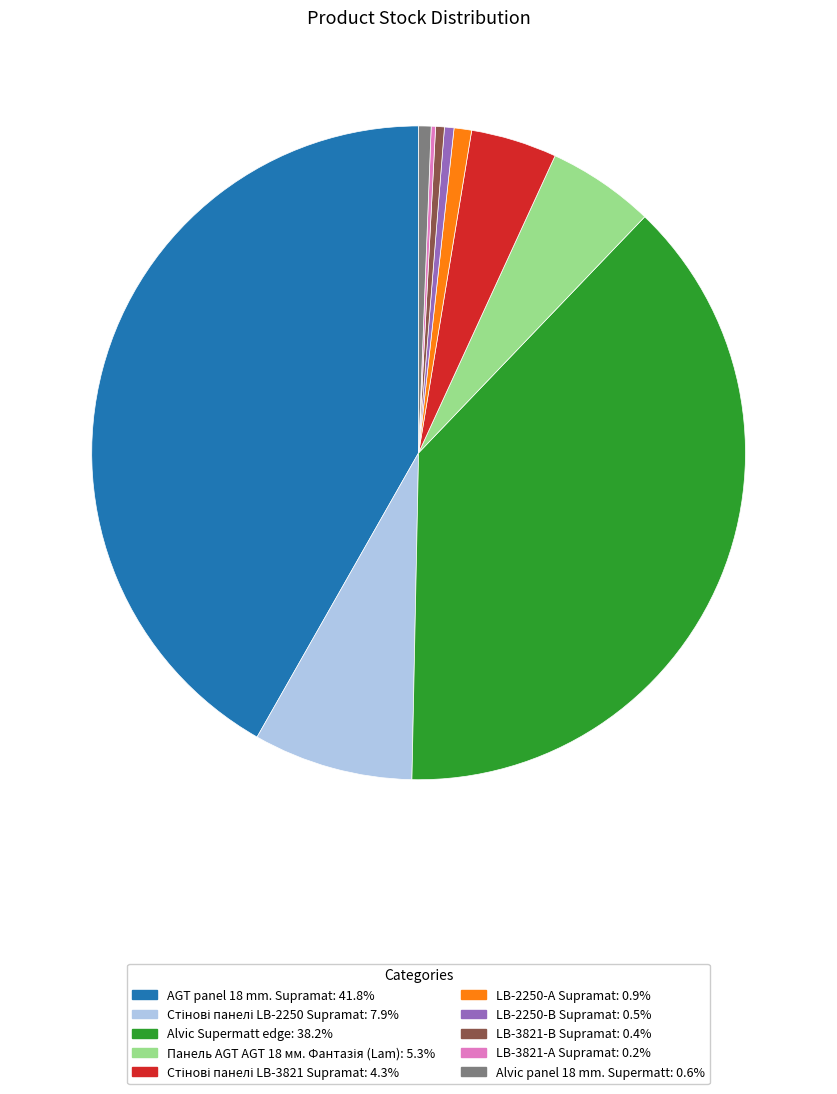

What is the largest slice in the pie chart?

AGT panel 18 mm. Supramat